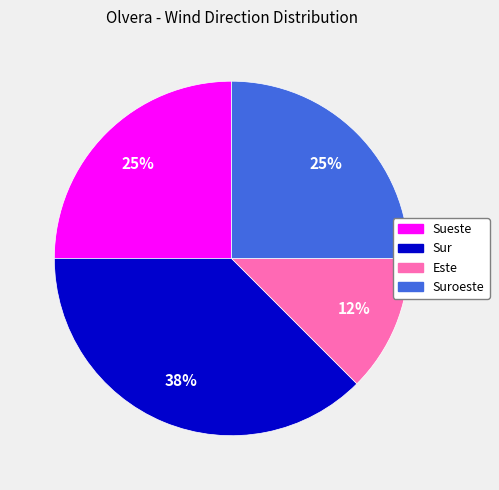

How many slices are in this pie chart?

4